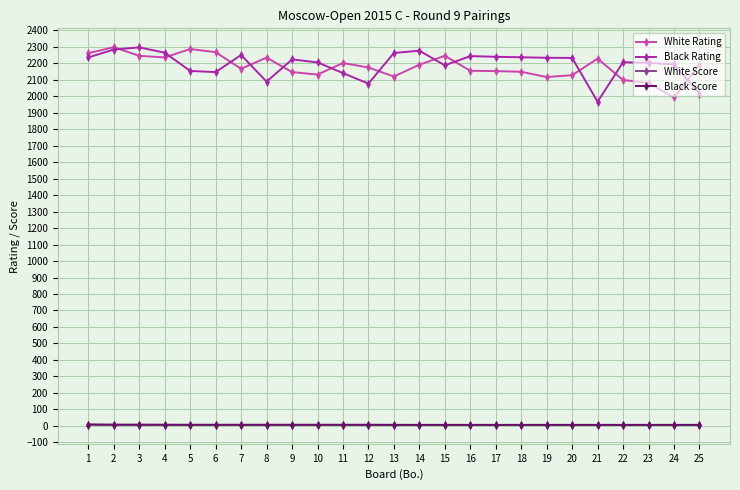

How many distinct data groups are displayed?

4